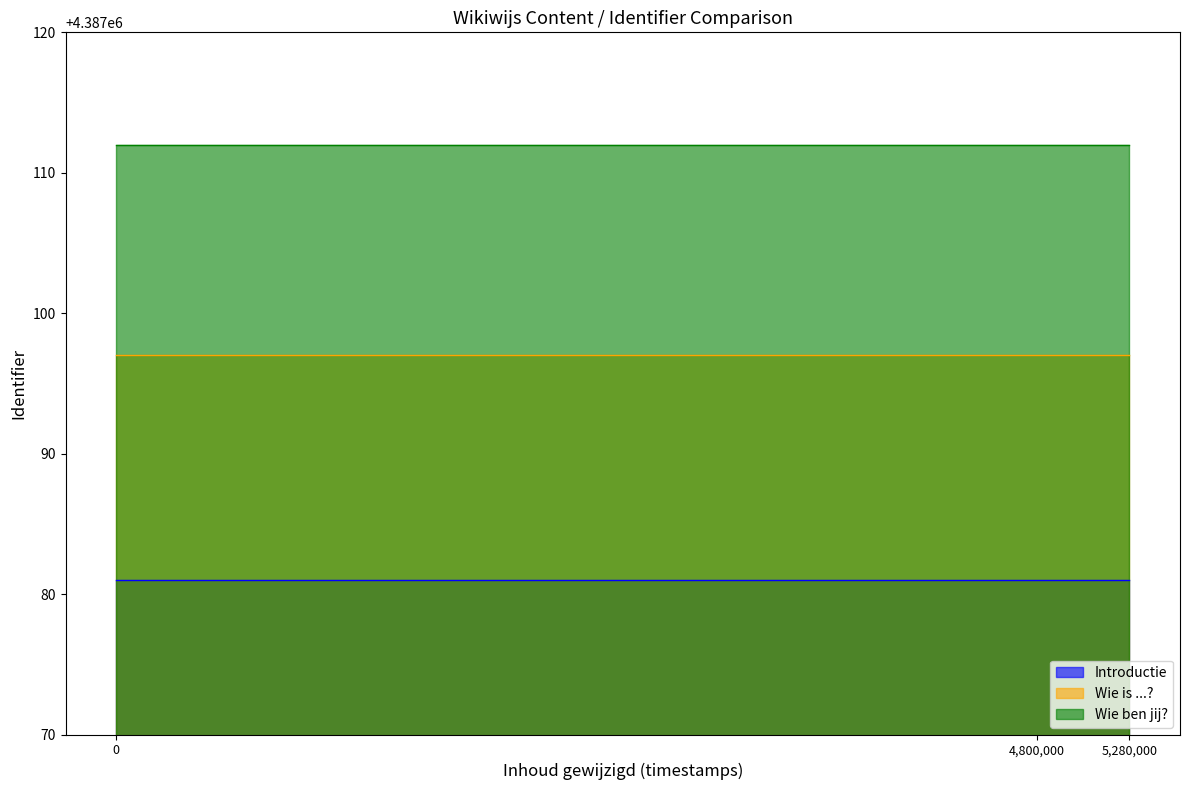

Rank the series by their average value, from lowest to highest.

Introductie, Wie is ...?, Wie ben jij?